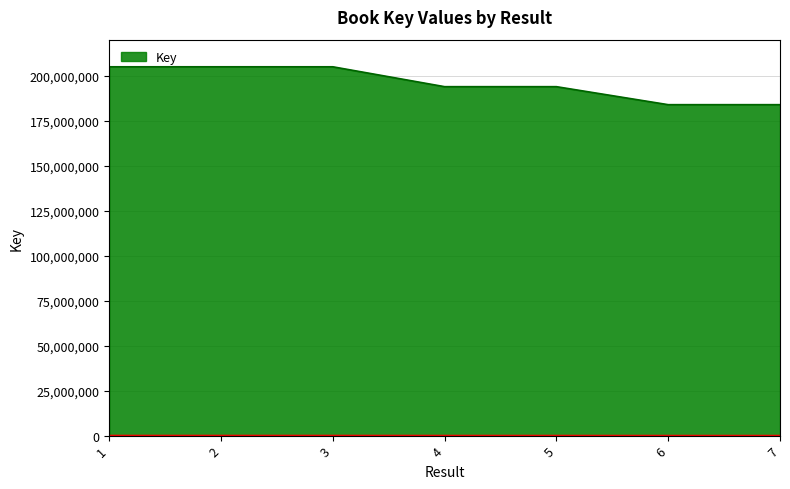

What is the greatest value displayed?

204930622